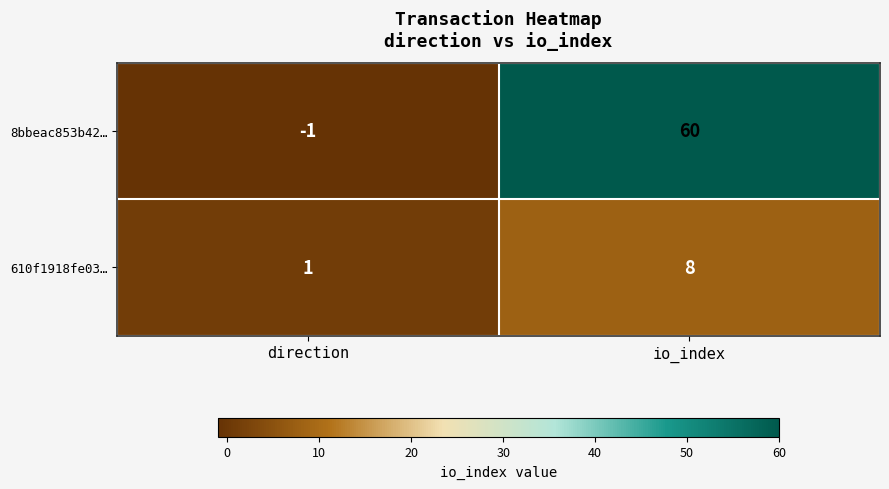

Which series changed the most between direction and io_index?

8bbeac853b42…